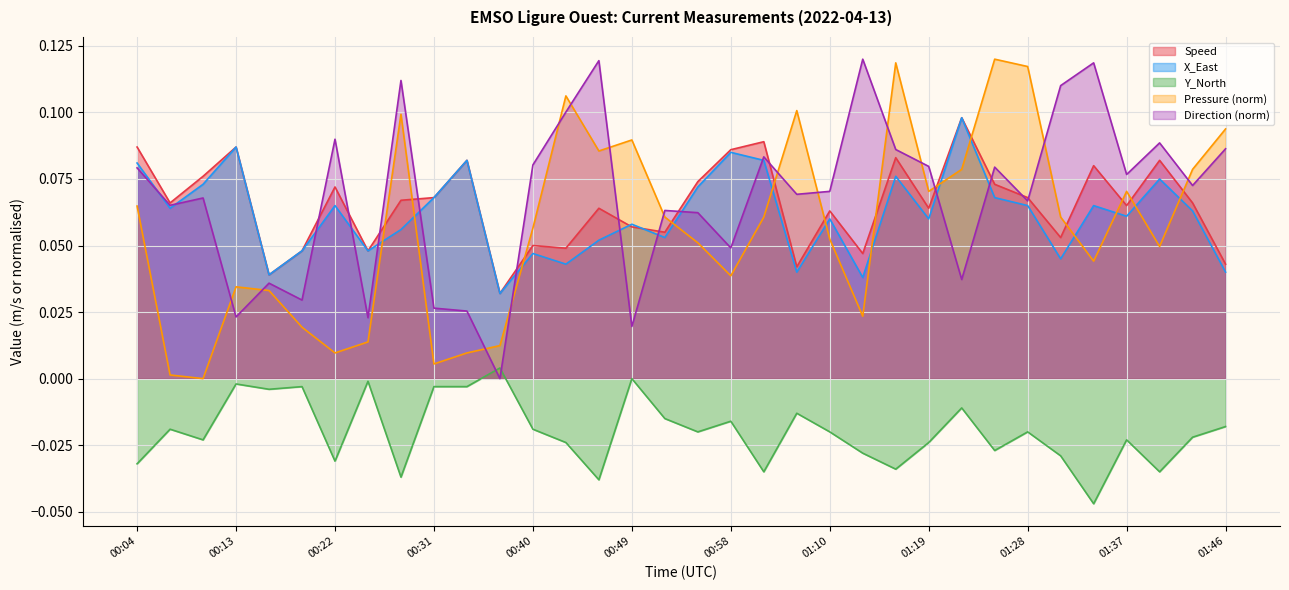

What is the sum of all Pressure values?

1.9